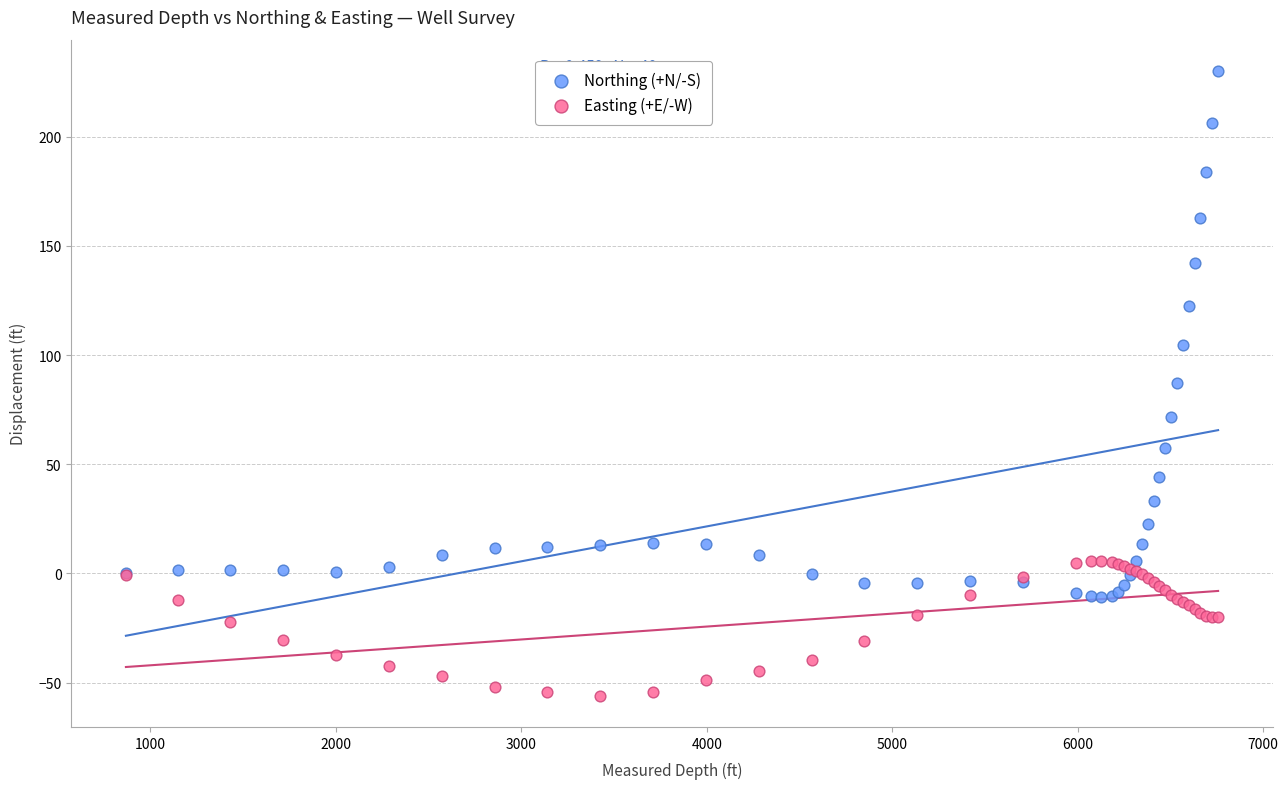

Which series reaches the minimum Y coordinate?

Easting (+E/-W)